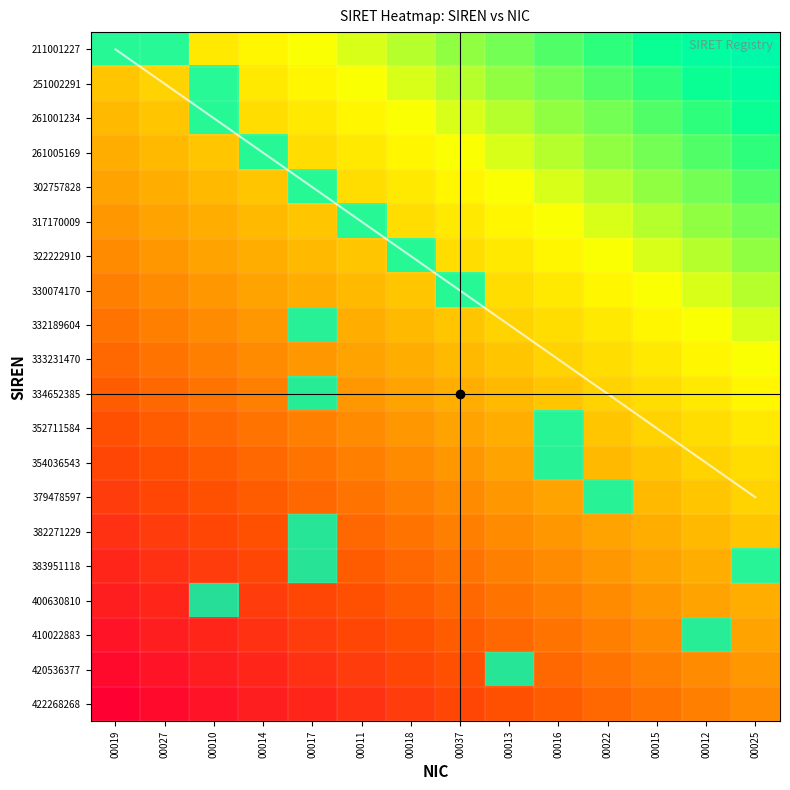

Which series has the largest range (max minus min)?

211001227